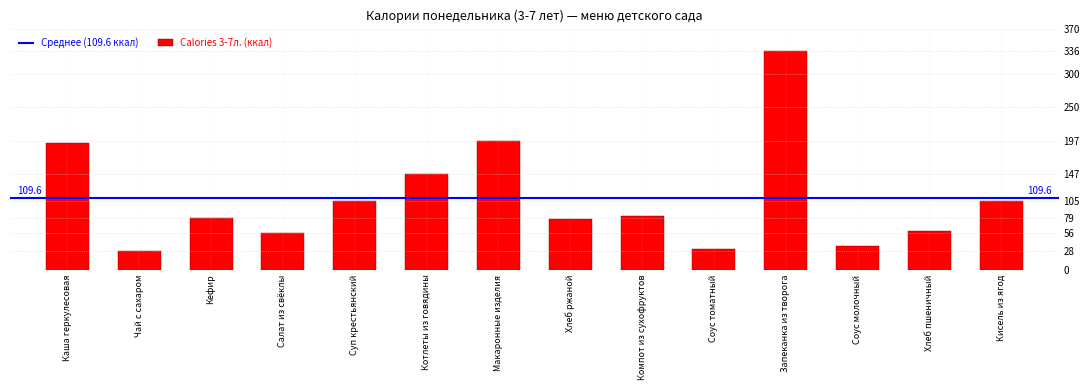

What is the change in value from Каша геркулесовая to Суп крестьянский?

-90